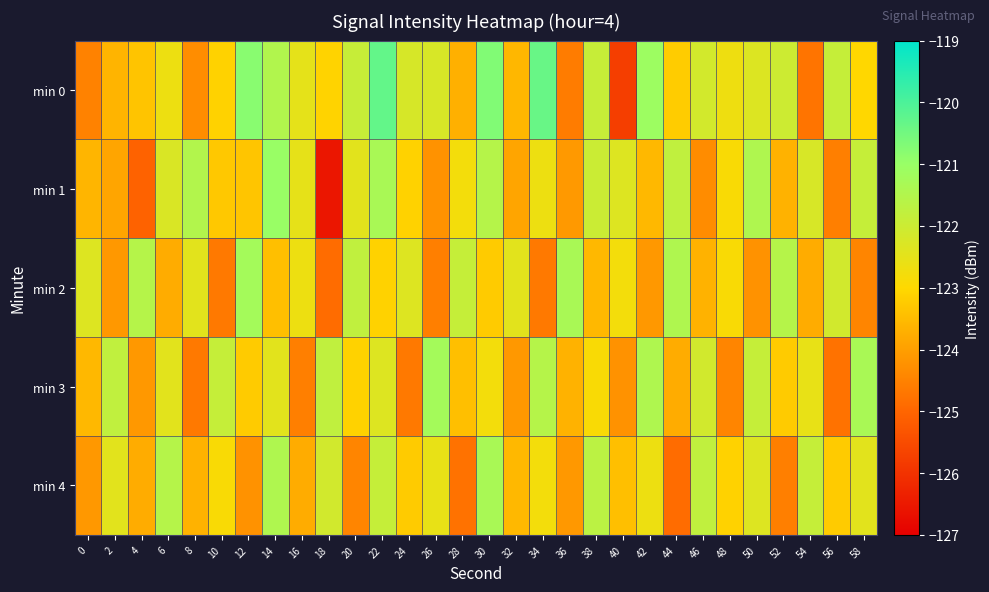

Rank the series at 16 from lowest to highest value.

min 3, min 4, min 2, min 1, min 0